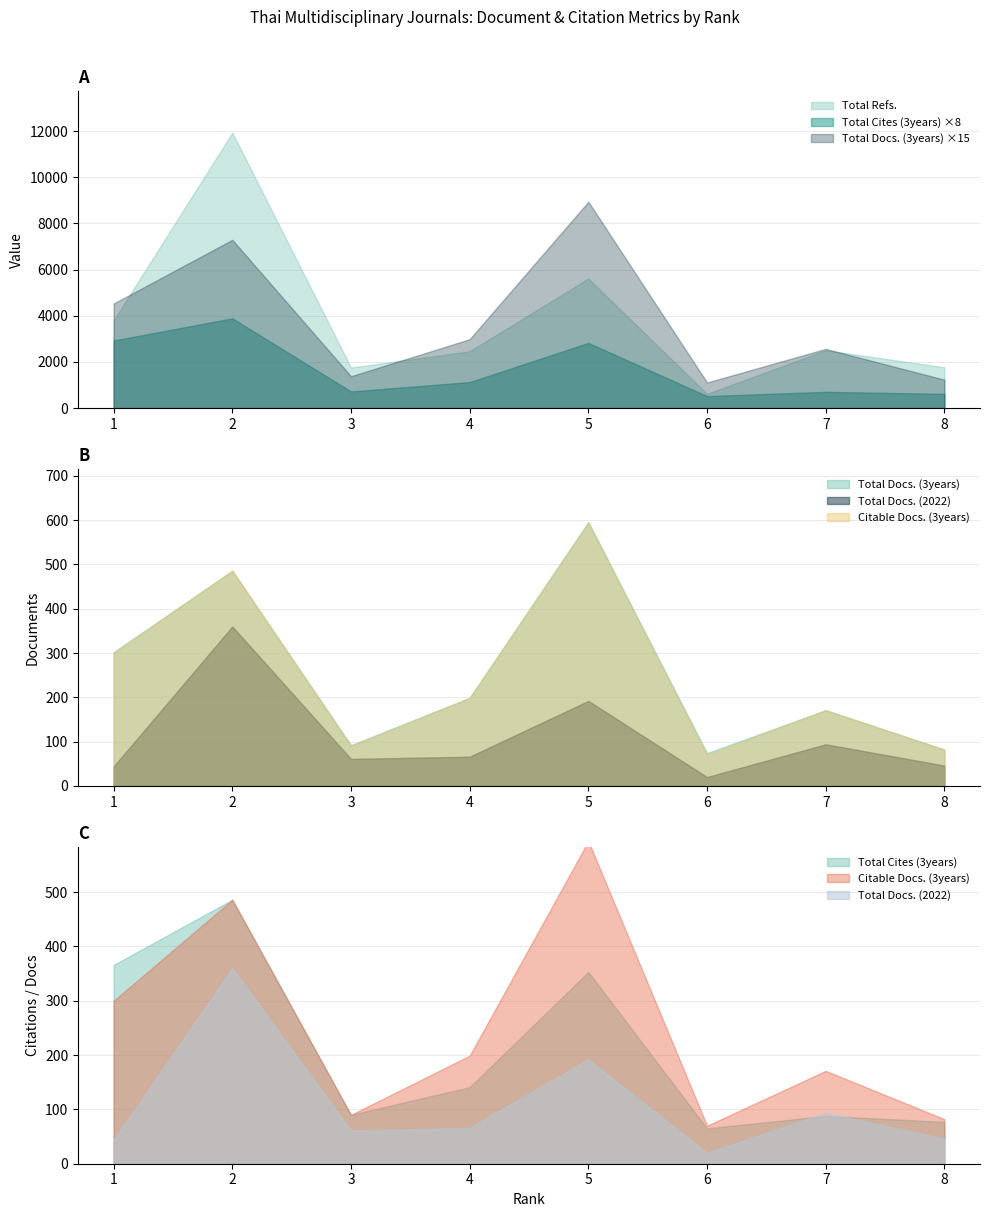

What is the difference between the highest and lowest values at 8?

1721